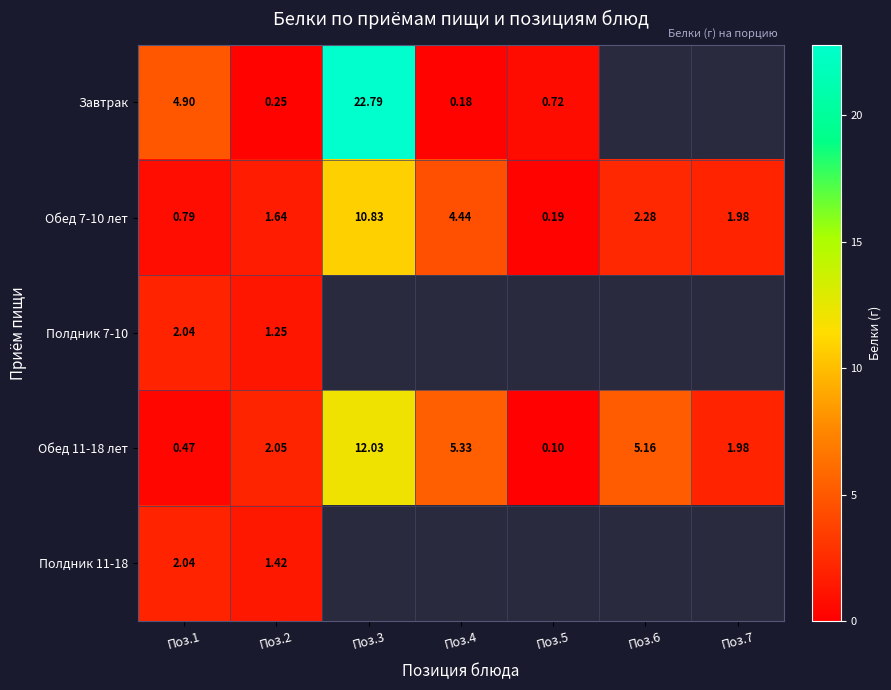

At which category does the chart reach its peak across all series?

Поз.3